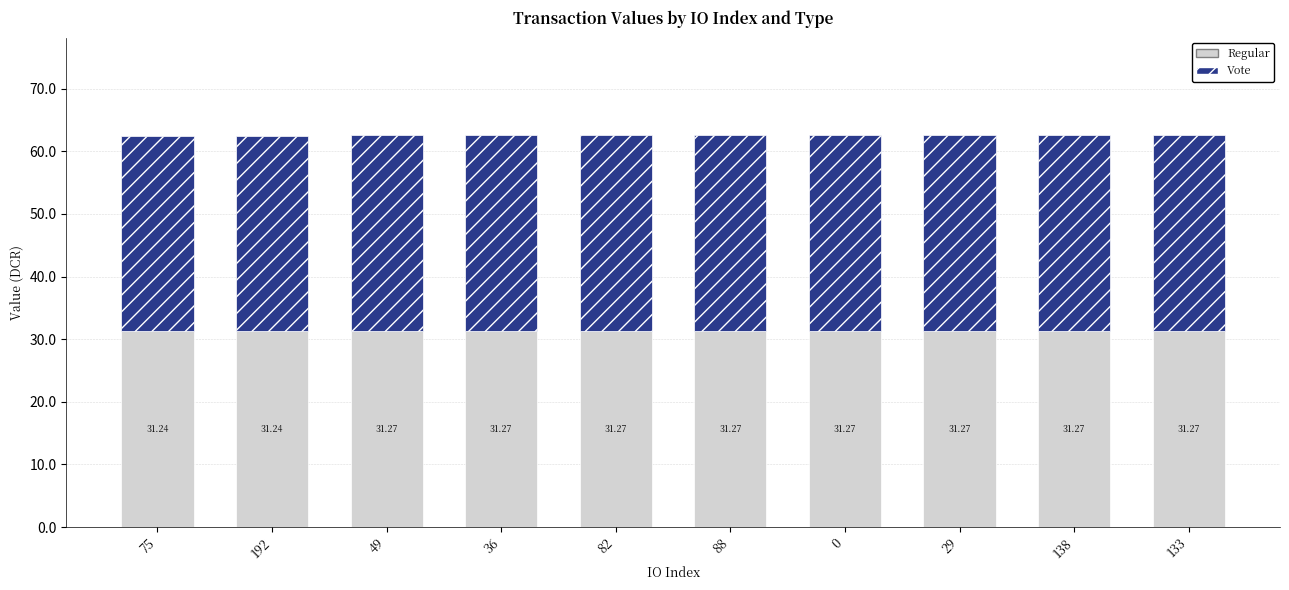

What is the total value across all series at 192?

62.5